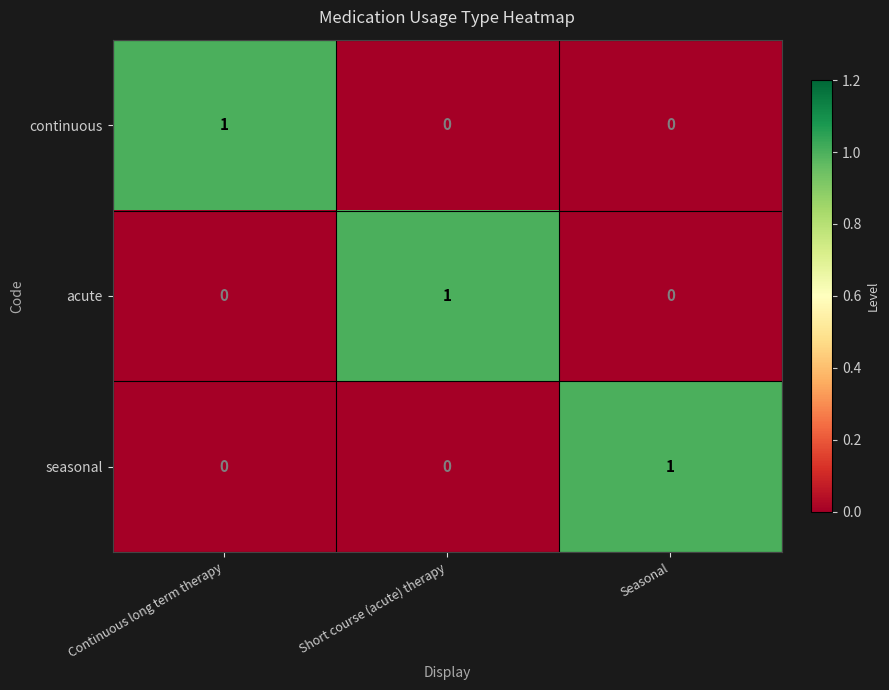

Is it true that seasonal equals 0 at Continuous long term therapy?

True